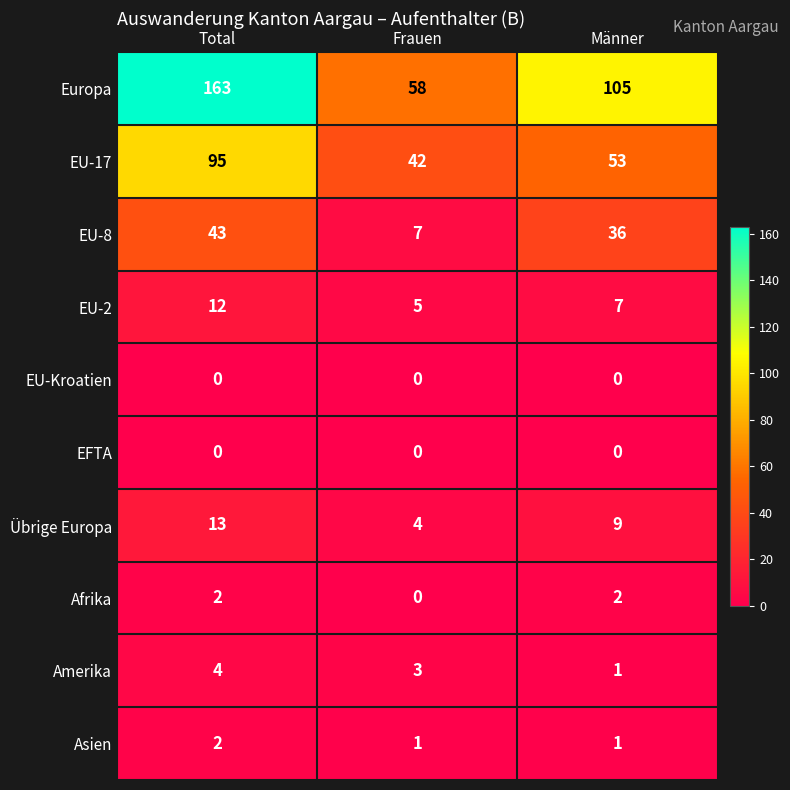

What is the difference between the highest and lowest values at Frauen?

58